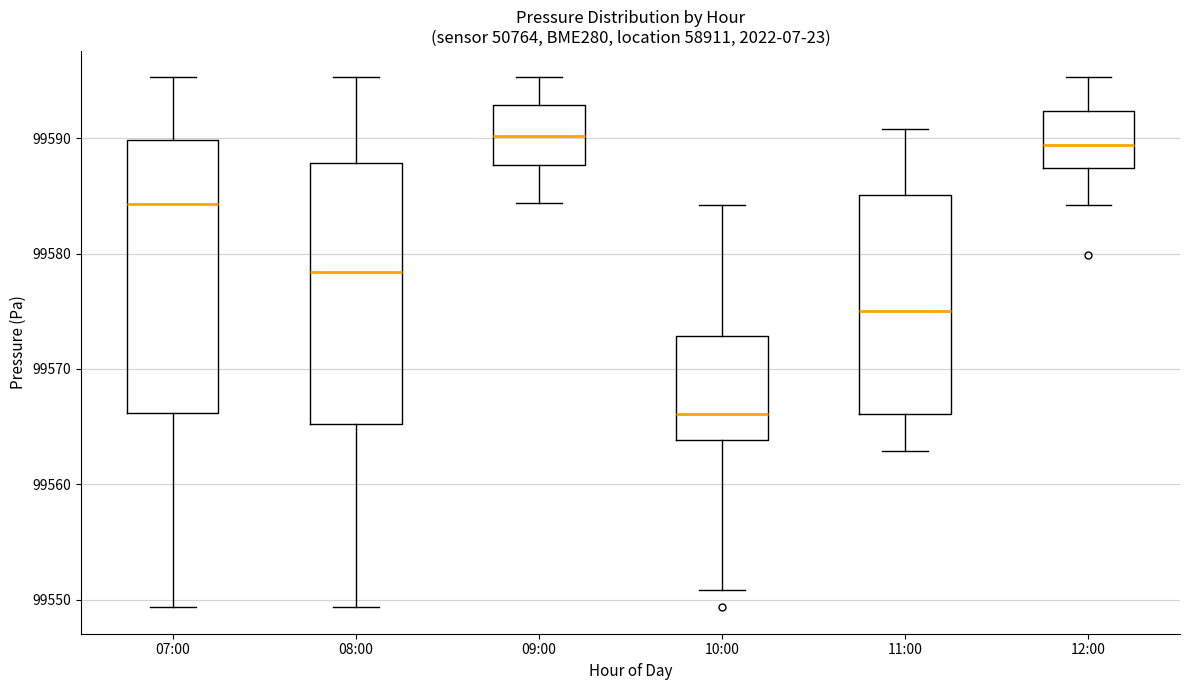

Reading left to right, transcribe this box plot: for each box, give where its median line is, the range the box spans, and where its two whiskers end, as read against the y-axis. The values are not printed on the chart, so give them approximately, as read against the axis.

07:00: median 99584, box 99566 to 99590, whiskers 99549 to 99595
08:00: median 99578, box 99565 to 99588, whiskers 99549 to 99595
09:00: median 99590, box 99588 to 99593, whiskers 99584 to 99595
10:00: median 99566, box 99564 to 99573, whiskers 99551 to 99584
11:00: median 99575, box 99566 to 99585, whiskers 99563 to 99591
12:00: median 99589, box 99587 to 99592, whiskers 99584 to 99595